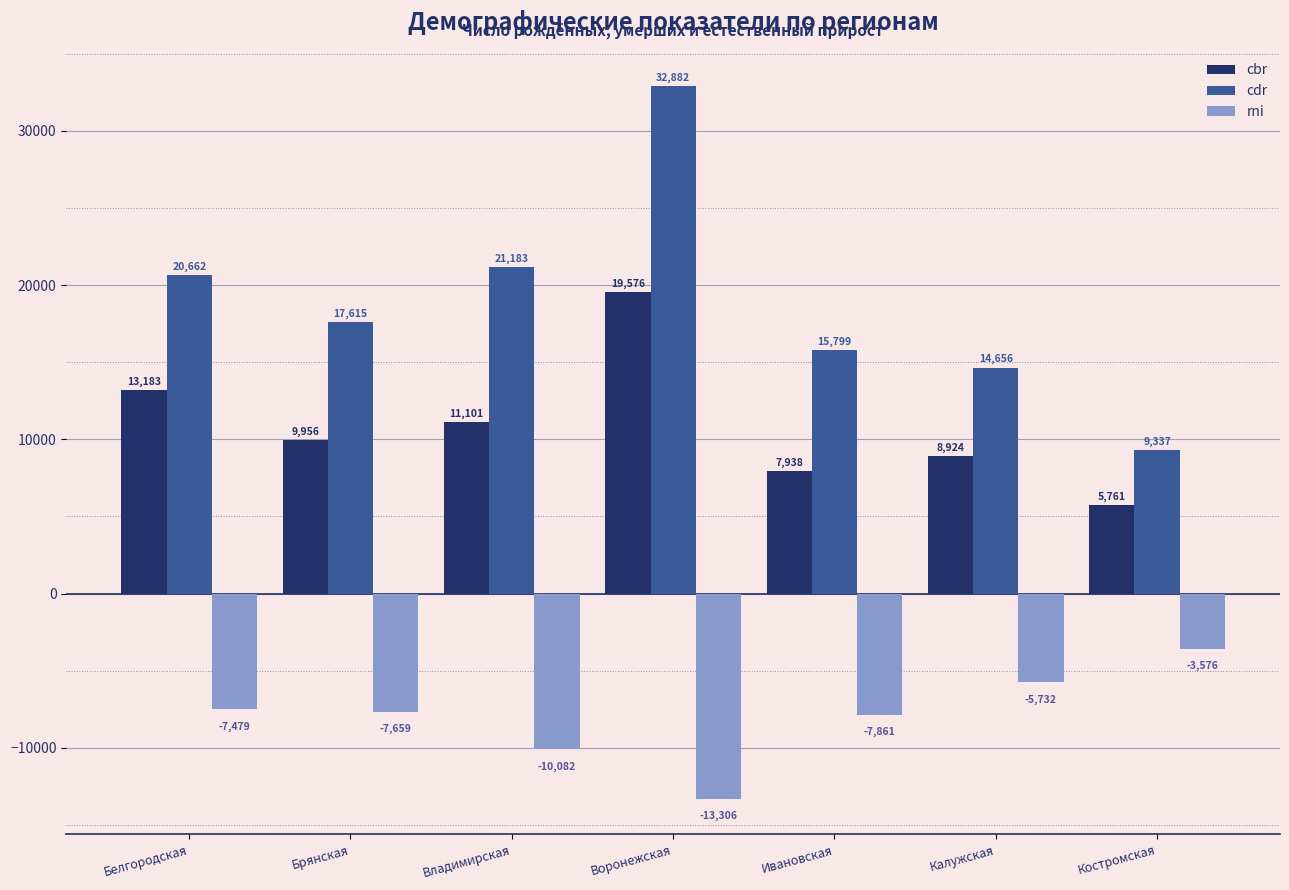

Reading left to right, what are all the values shown in this chart?

cbr: Белгородская=13183	Брянская=9956	Владимирская=11101	Воронежская=19576	Ивановская=7938	Калужская=8924	Костромская=5761
cdr: Белгородская=20662	Брянская=17615	Владимирская=21183	Воронежская=32882	Ивановская=15799	Калужская=14656	Костромская=9337
rni: Белгородская=-7479	Брянская=-7659	Владимирская=-10082	Воронежская=-13306	Ивановская=-7861	Калужская=-5732	Костромская=-3576